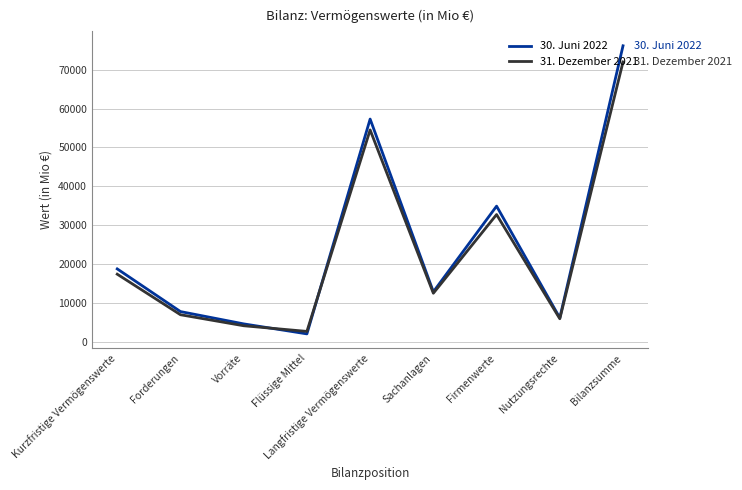

True or false: 31. Dezember 2021 has a value of 104520 at Bilanzsumme.

False